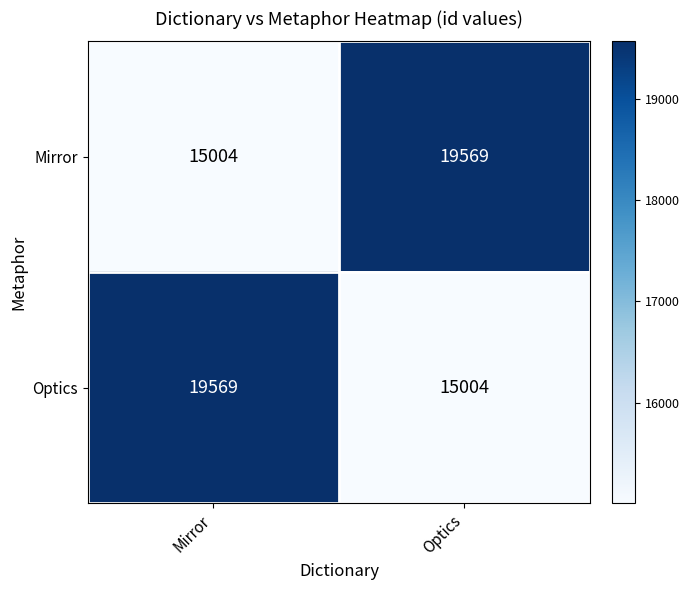

What is the difference between the highest and lowest values at Optics?

4565